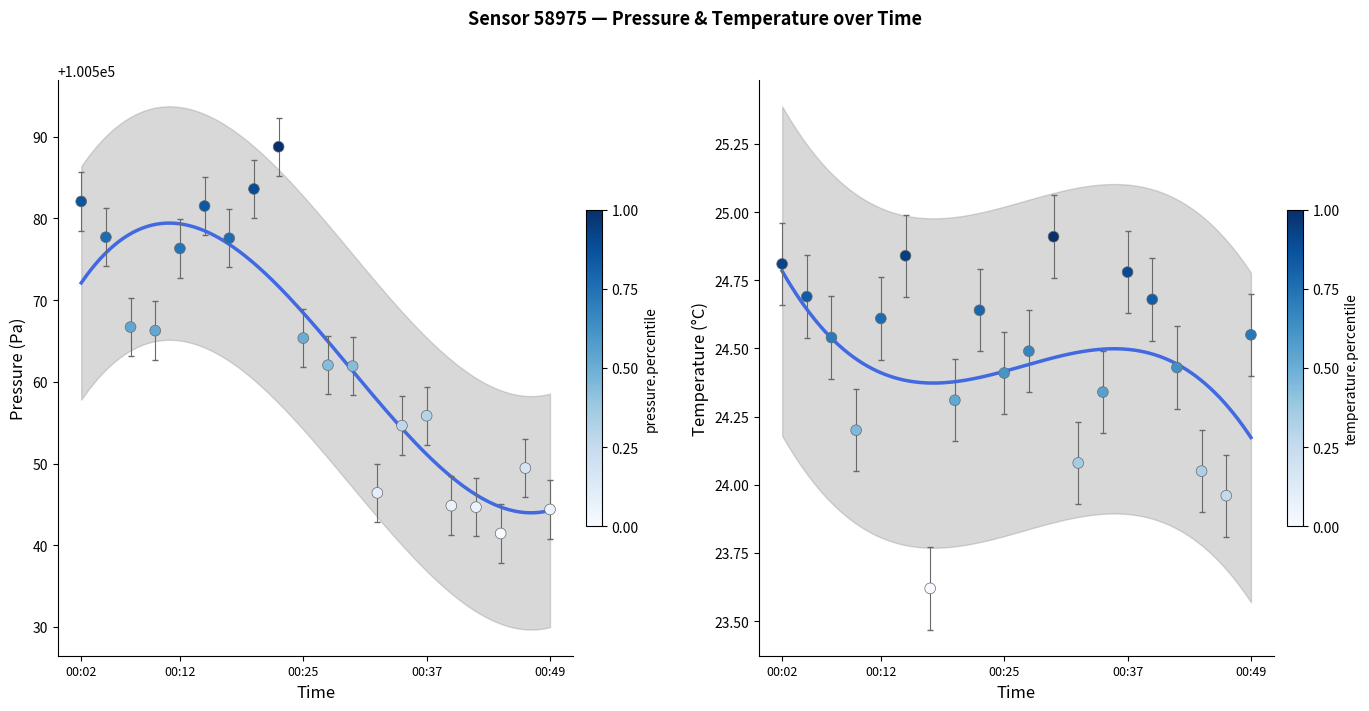

At how many categories does at least one series exceed 14501?

20